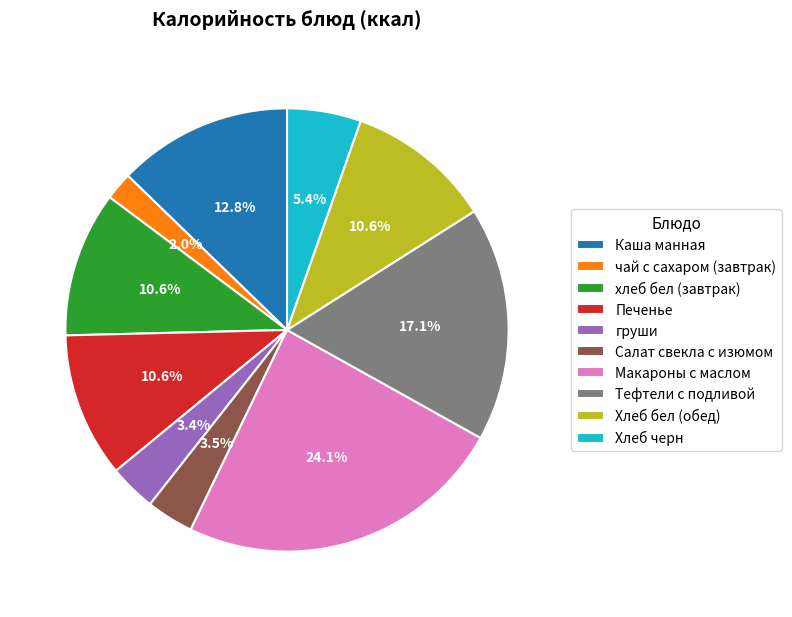

Count the number of slices in the pie.

10